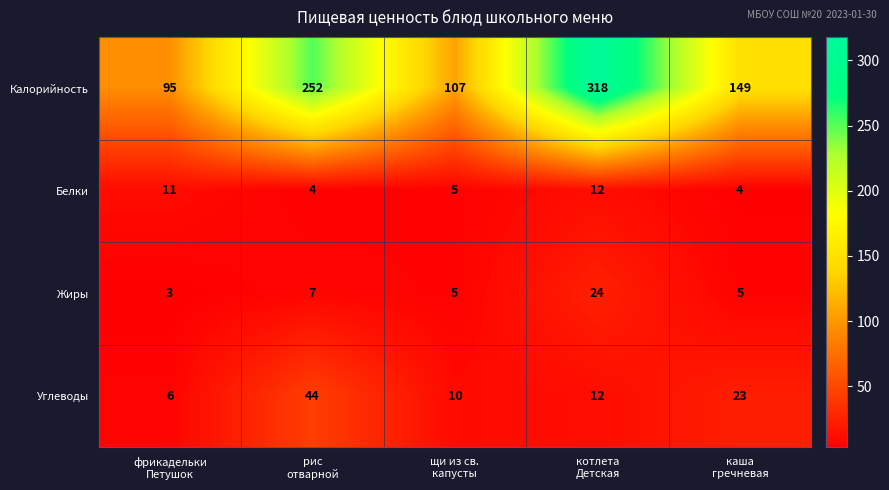

Reading left to right, list all the values displayed in this chart.

Калорийность: 95	252	107	318	149
Белки: 11	4	5	12	4
Жиры: 3	7	5	24	5
Углеводы: 6	44	10	12	23